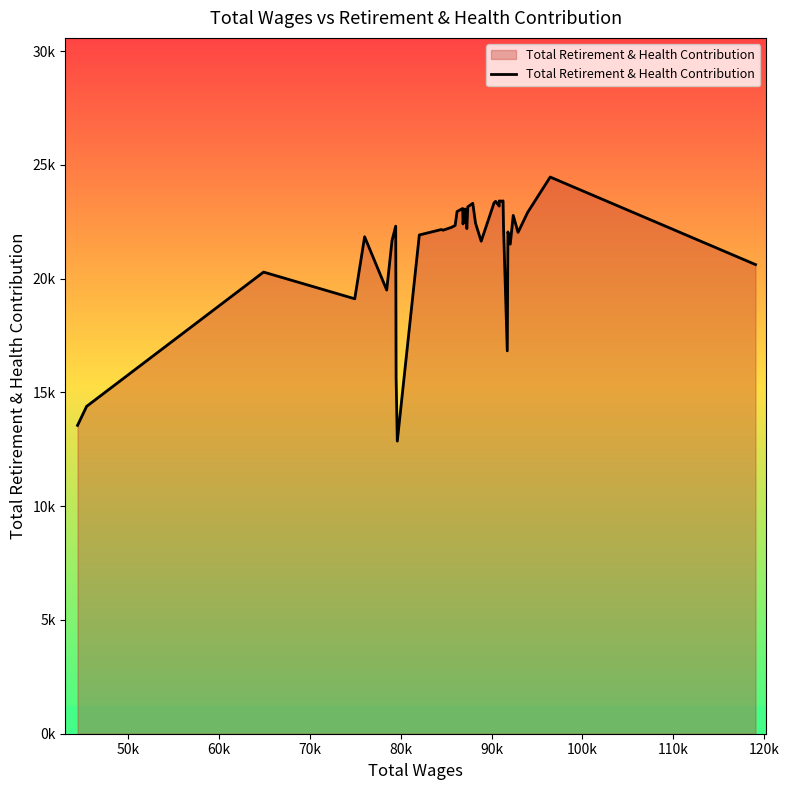

Does the chart display data point markers on the line(s)?

No